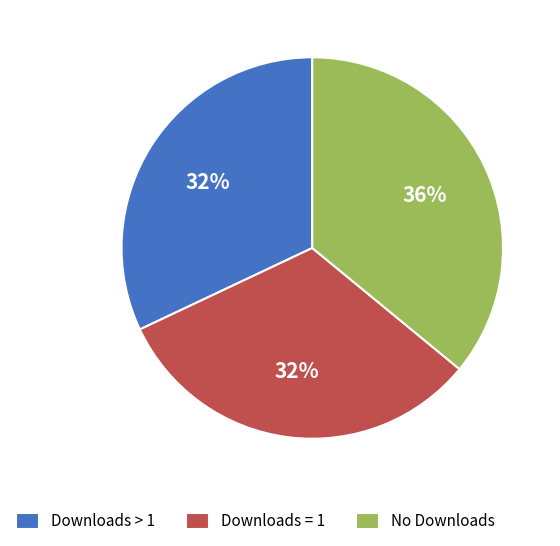

True or false: Downloads = 1 accounts for 25% of the total.

False